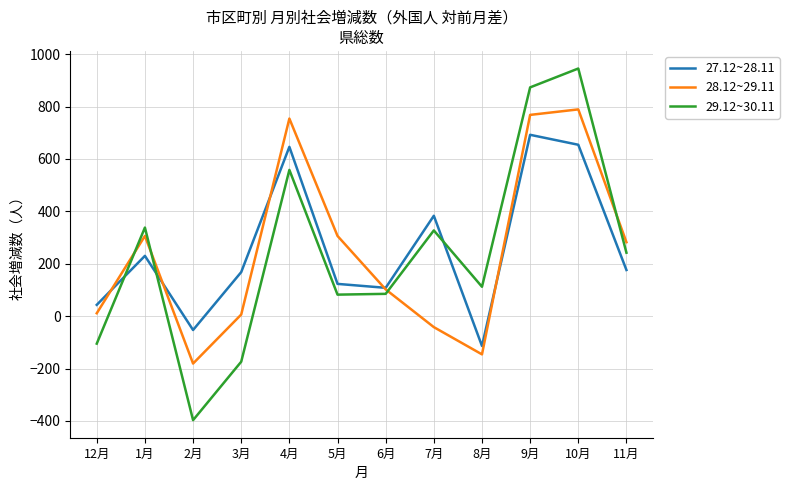

Is the value of 27.12~28.11 at 11月 greater than the value of 28.12~29.11 at 11月?

No